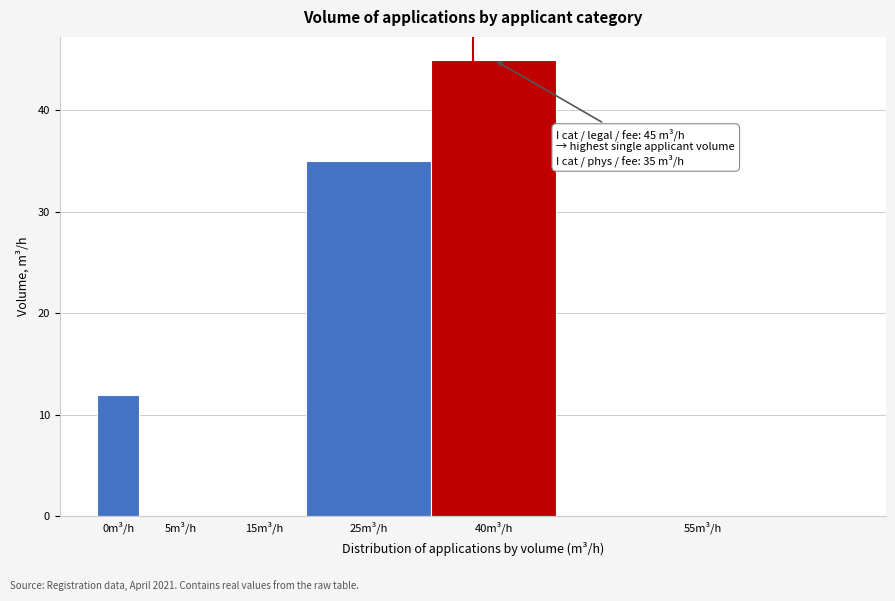

Reading left to right, what are all the values shown in this chart?

0m³/h=12	5m³/h=0	15m³/h=0	25m³/h=35	40m³/h=45	55m³/h=0